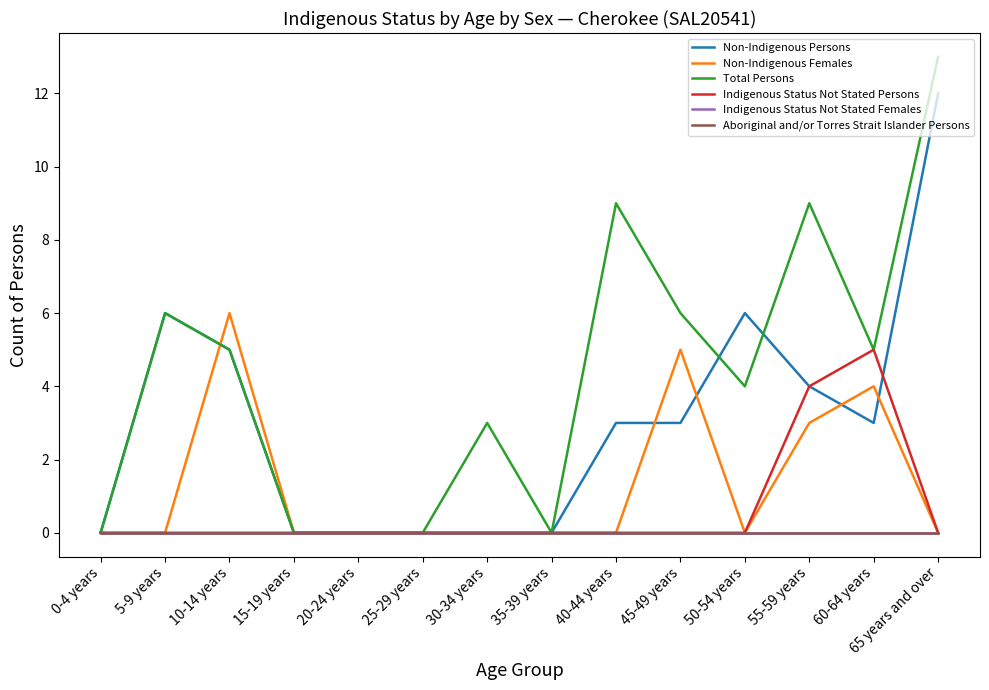

Reading left to right, list all the values displayed in this chart.

Non-Indigenous Persons: 0	6	5	0	0	0	0	0	3	3	6	4	3	12
Non-Indigenous Females: 0	0	6	0	0	0	0	0	0	5	0	3	4	0
Total Persons: 0	6	5	0	0	0	3	0	9	6	4	9	5	13
Indigenous Status Not Stated Persons: 0	0	0	0	0	0	0	0	0	0	0	4	5	0
Indigenous Status Not Stated Females: 0	0	0	0	0	0	0	0	0	0	0	0	0	0
Aboriginal and/or Torres Strait Islander Persons: 0	0	0	0	0	0	0	0	0	0	0	0	0	0